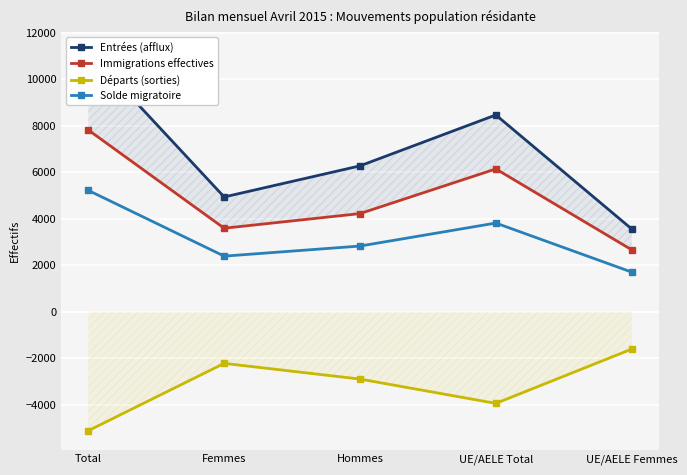

Which series has the largest range (max minus min)?

Entrées (afflux)